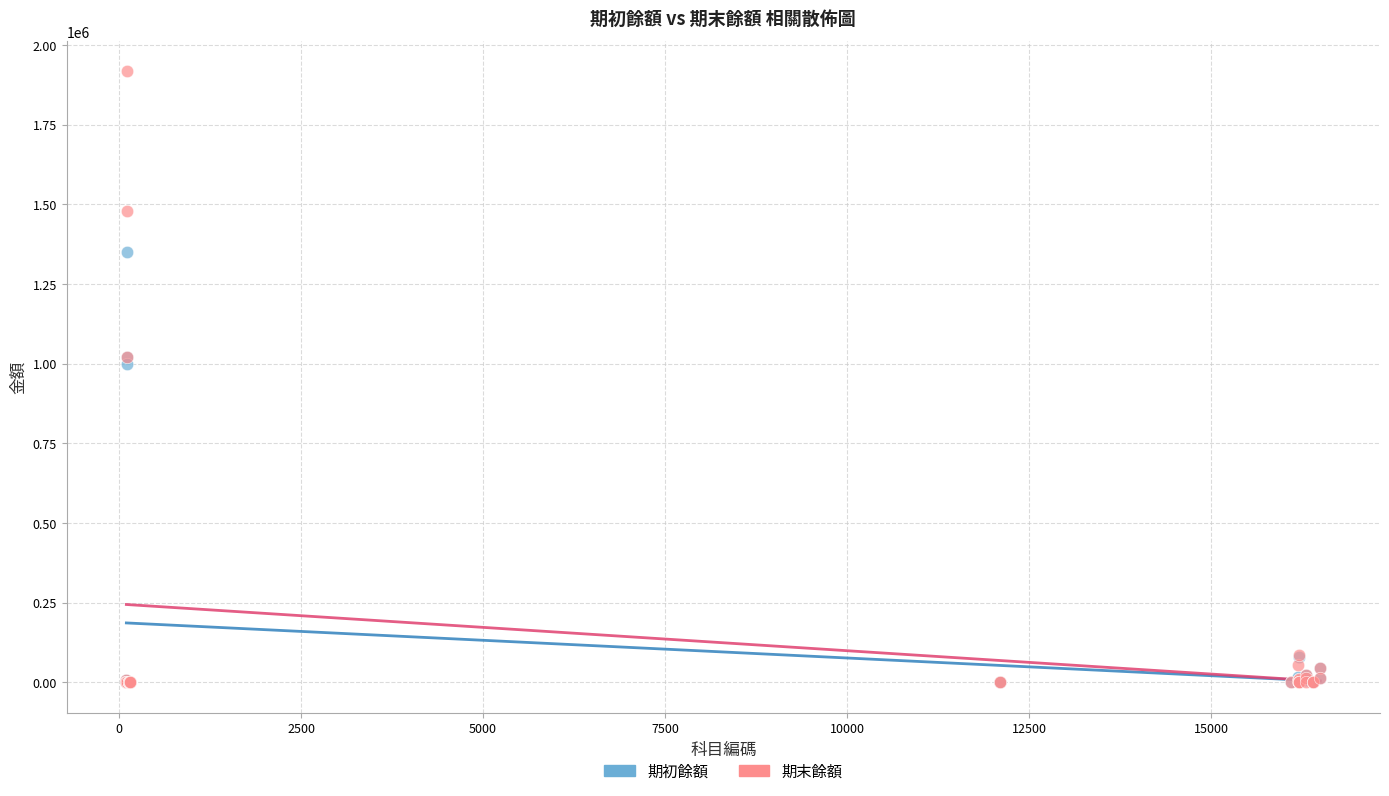

What are all the series names shown in the legend?

期初餘額, 期末餘額